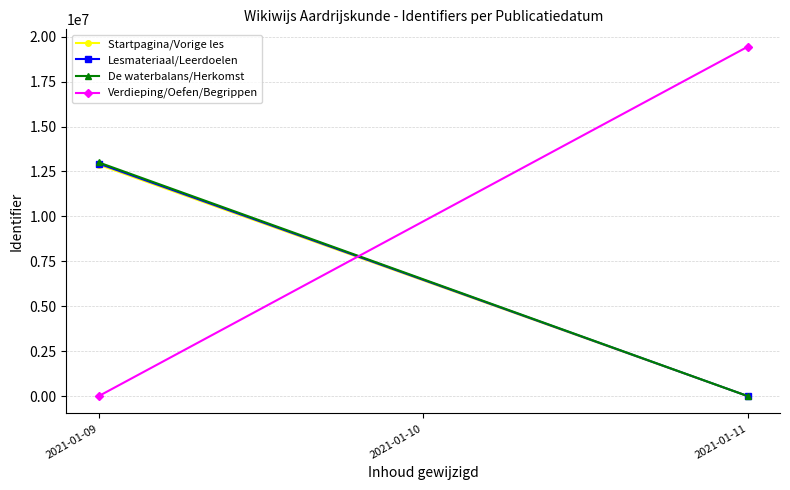

How many values in Verdieping/Oefen/Begrippen are above zero?

1